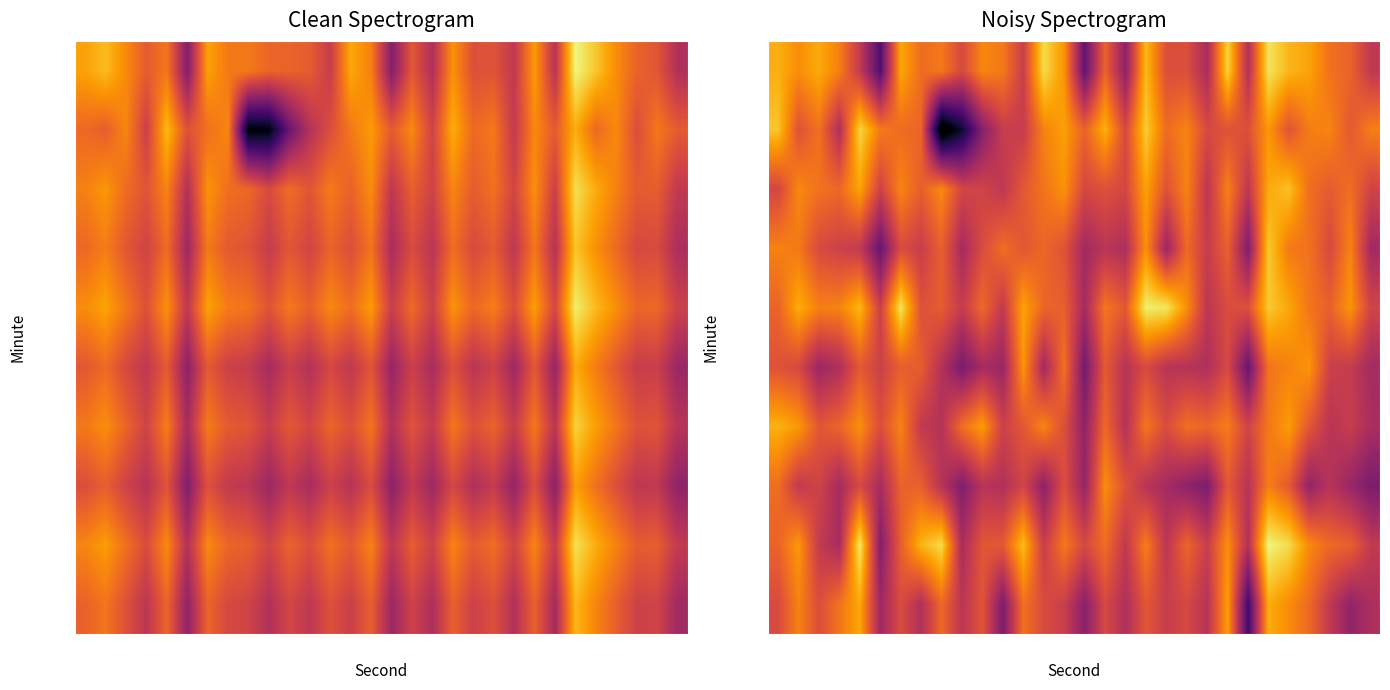

What is the minimum value shown in the chart?

-139.9